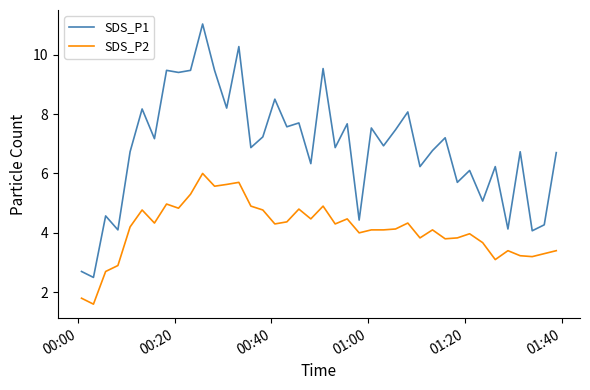

At how many categories does at least one series exceed 3?

38